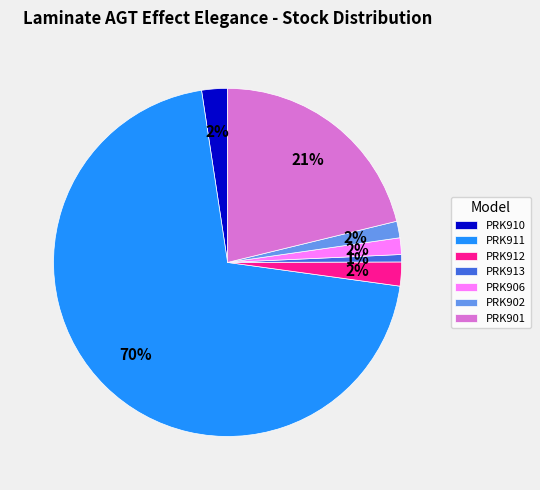

Is PRK911 the majority of the pie?

Yes